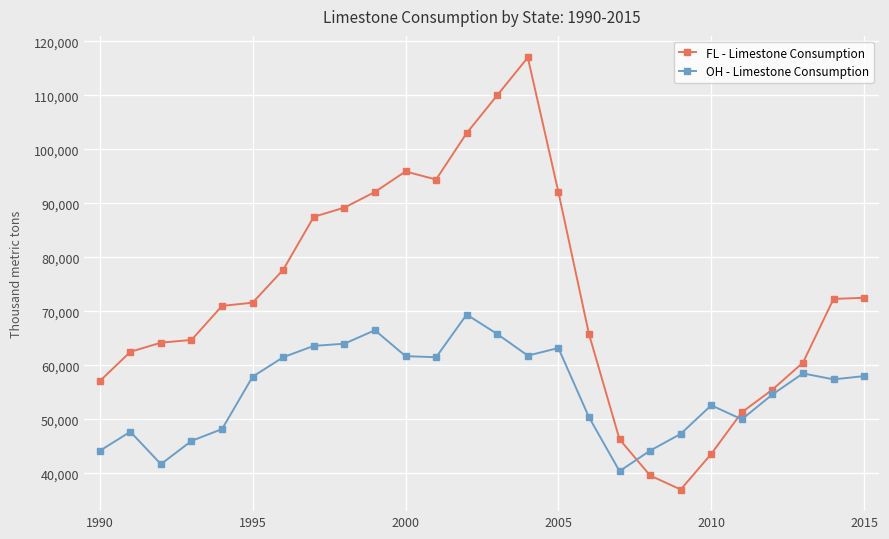

Which series has the widest spread of values?

FL - Limestone Consumption